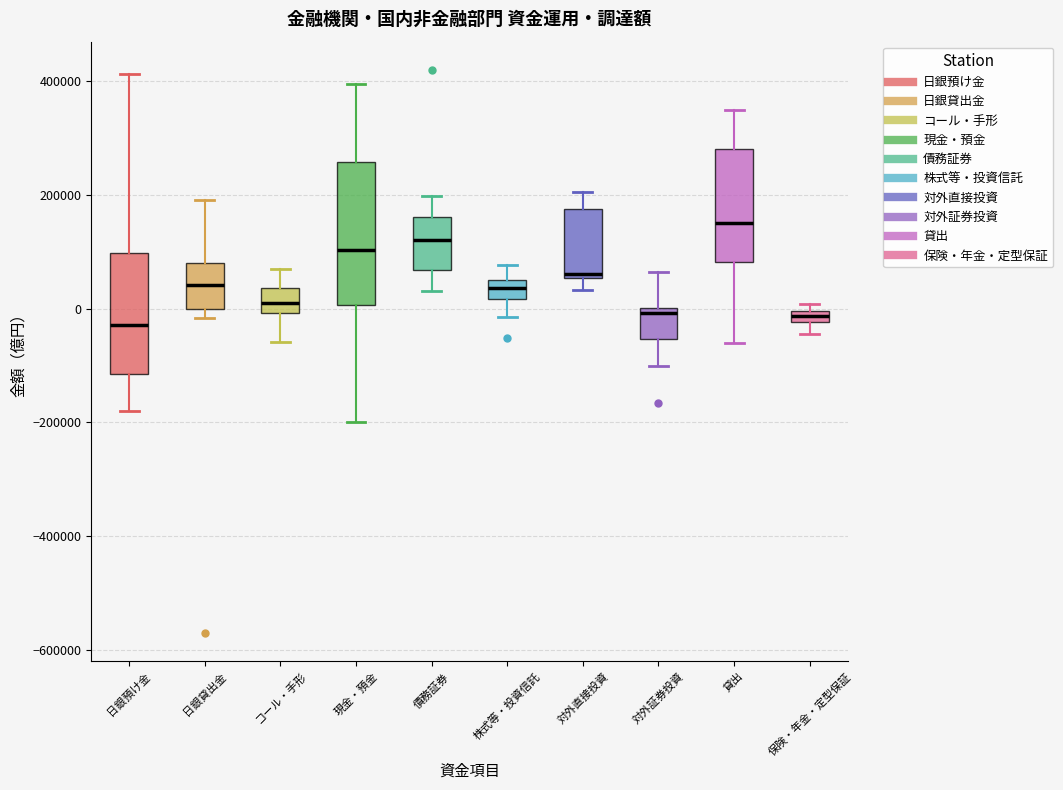

Where is the lower edge of the box for 株式等・投資信託 on the y-axis? The values are not printed on the chart, so give them approximately, as read against the axis.

20000